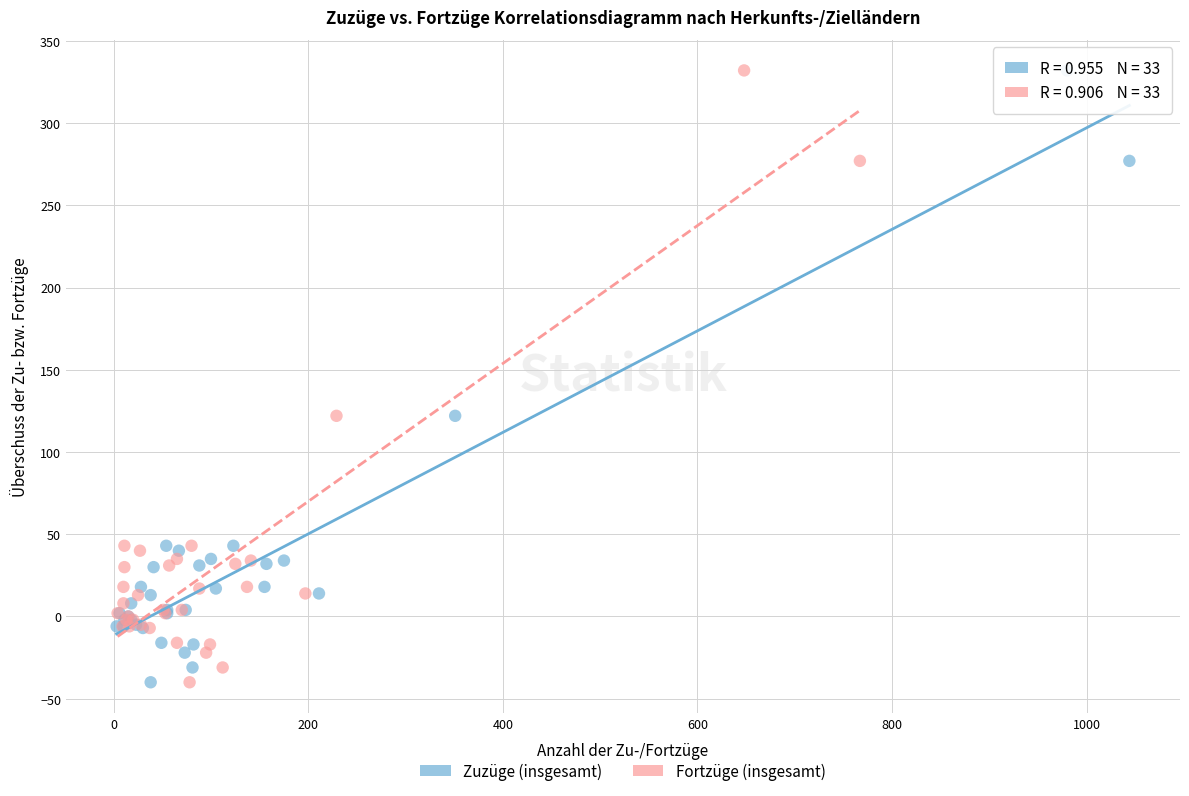

What are all the series names shown in the legend?

Zuzüge (insgesamt), Fortzüge (insgesamt)